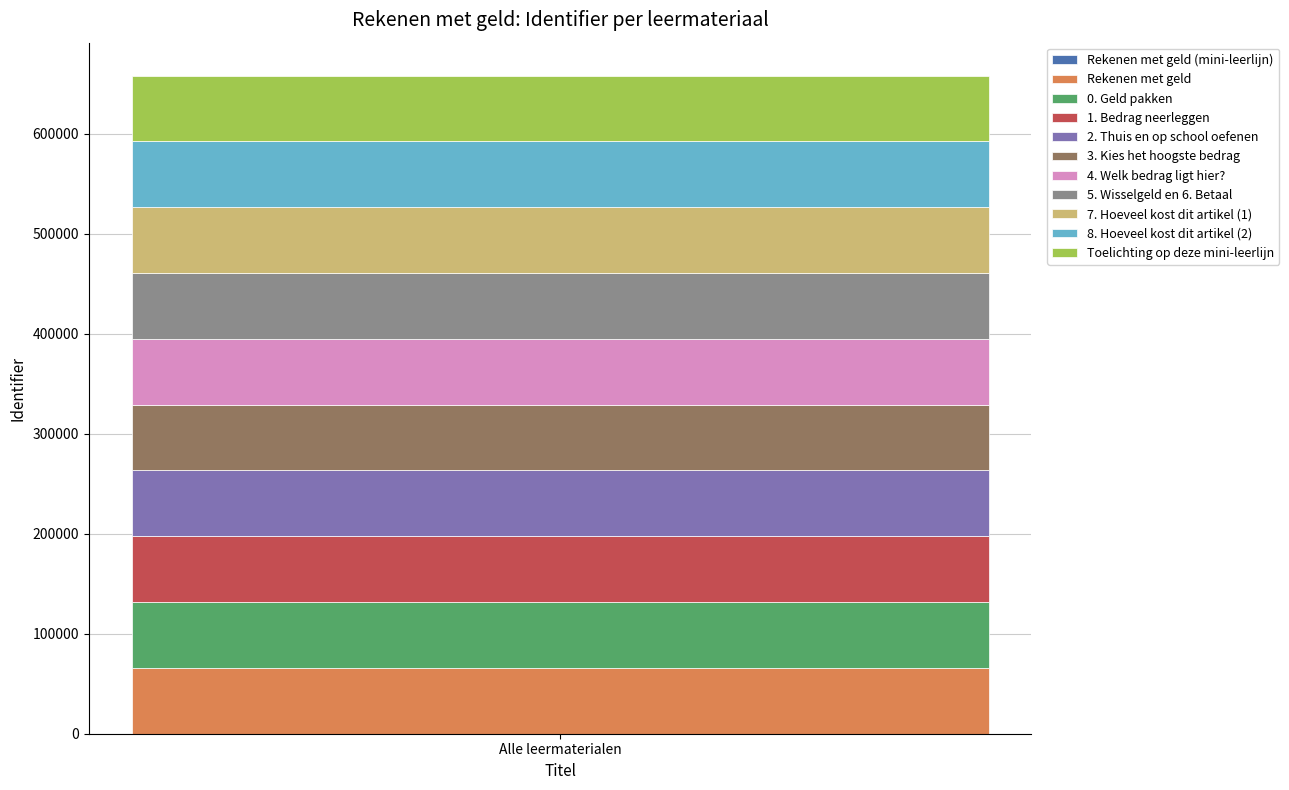

Reading left to right, list the values for the Rekenen met geld series.

65826